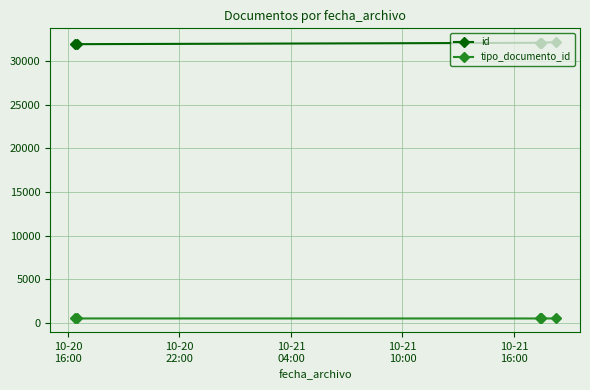

Rank the series by their maximum value, from lowest to highest.

tipo_documento_id, id